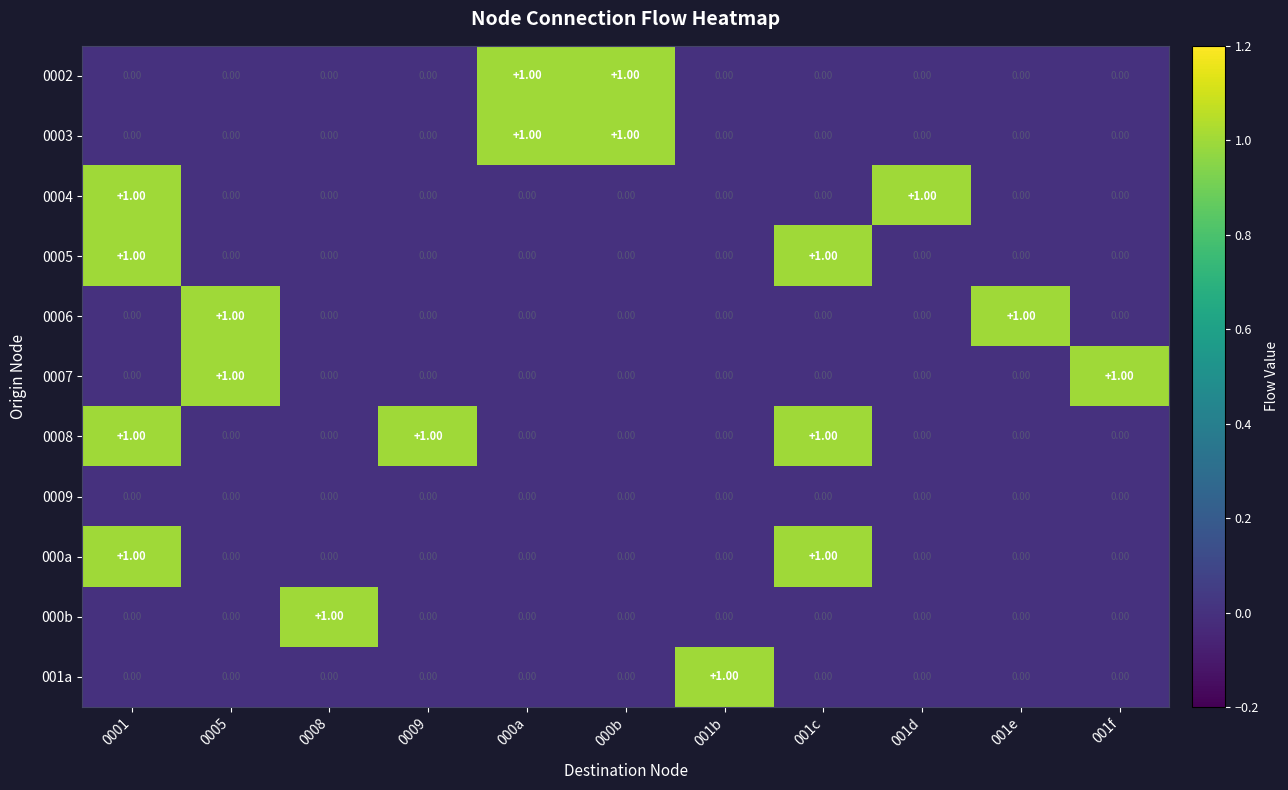

At how many categories does at least one series exceed 0?

11